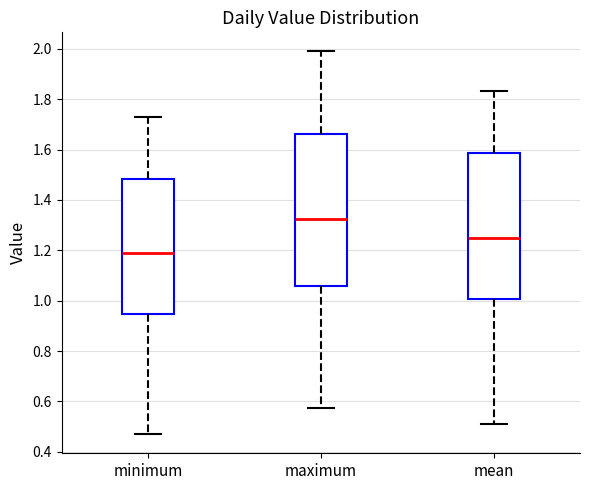

Which box has the highest median line?

maximum